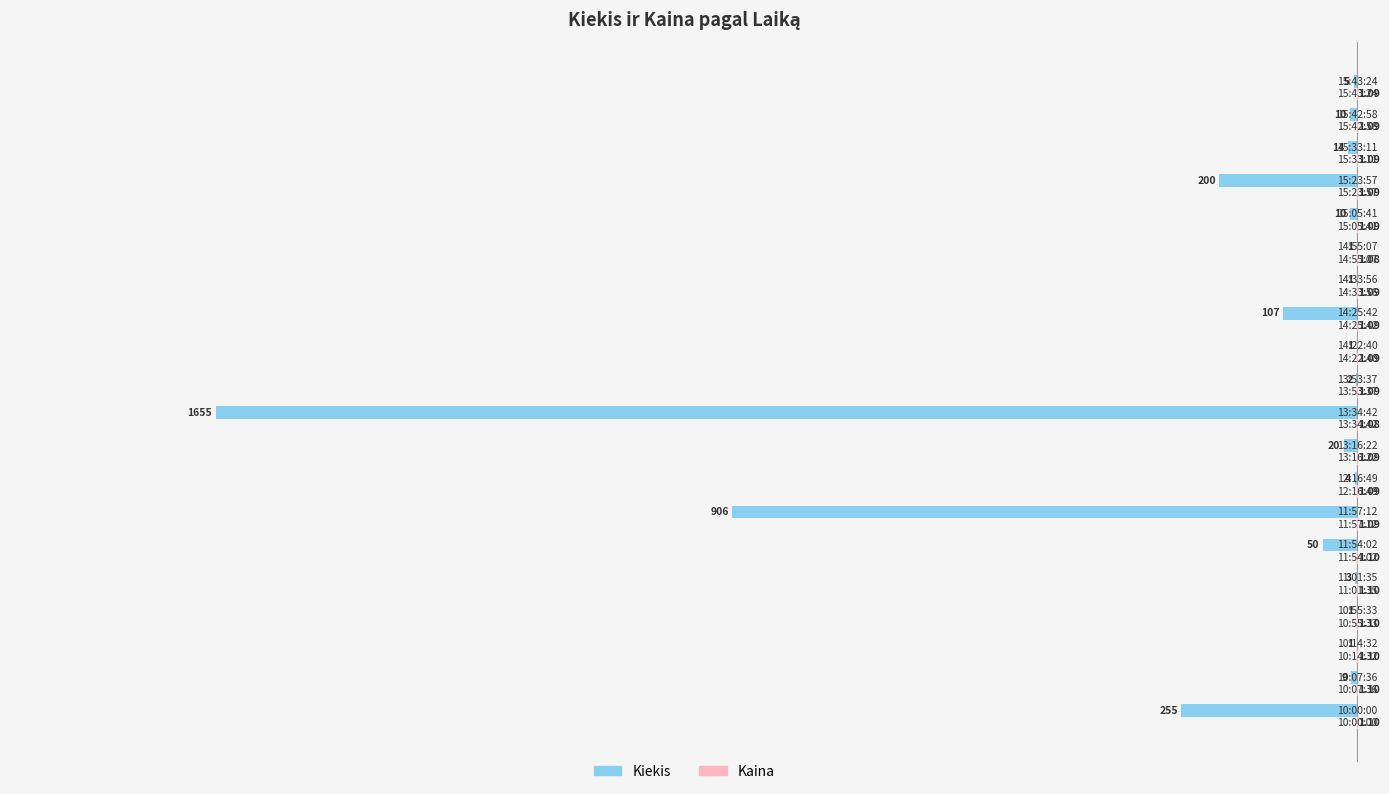

What is the sum of the Kiekis values at 14:33:56 and 13:34:42?

-1656.0